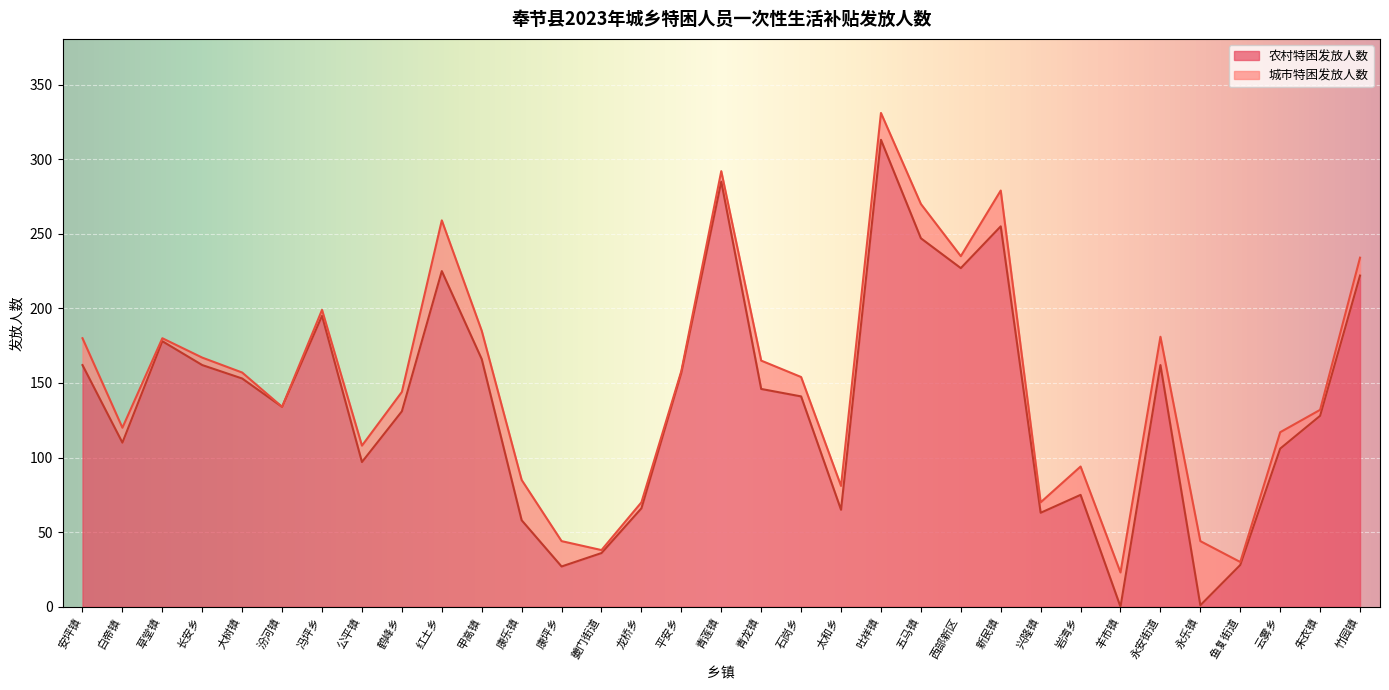

The chart shows a value of 285 at 青莲镇. True or false?

True